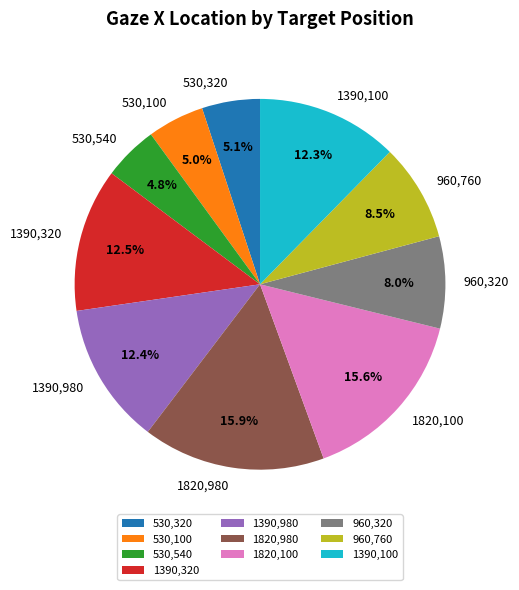

Which has a higher value, 530,100 or 960,760?

960,760